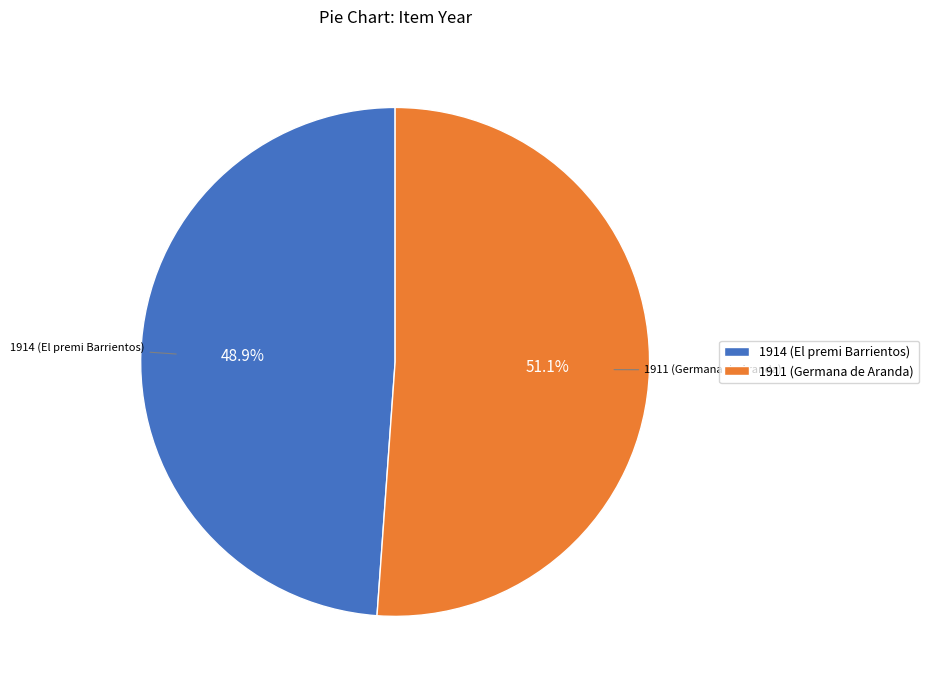

To the nearest percent, what is the average slice percentage?

50%